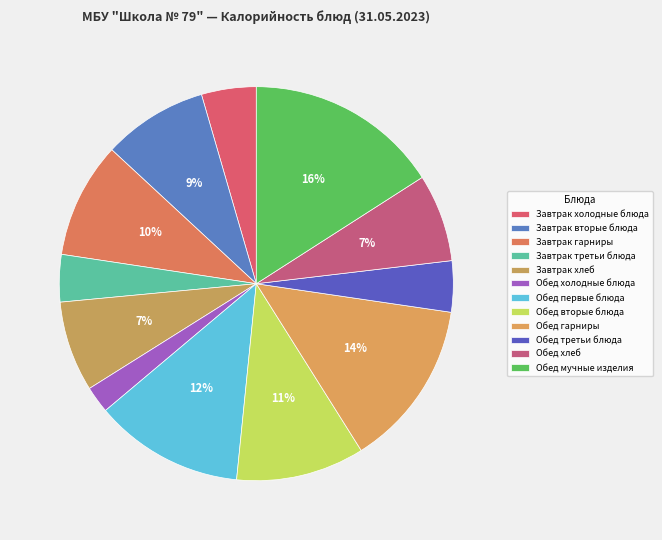

How many slices are in this pie chart?

12